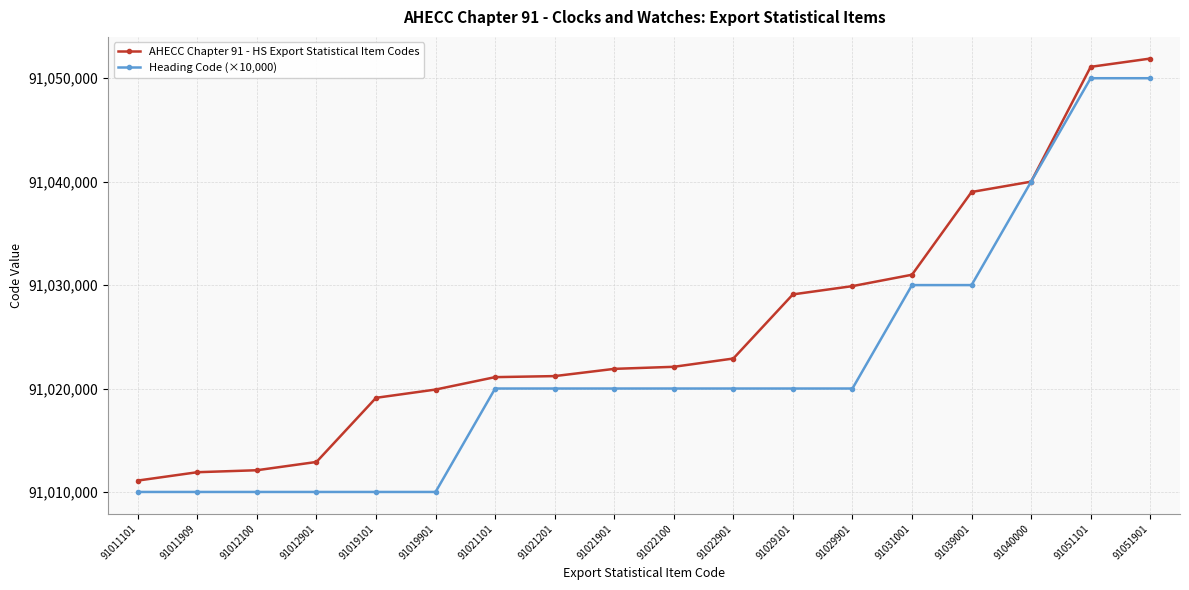

What is the minimum value for Heading Code (×10,000)?

91010000